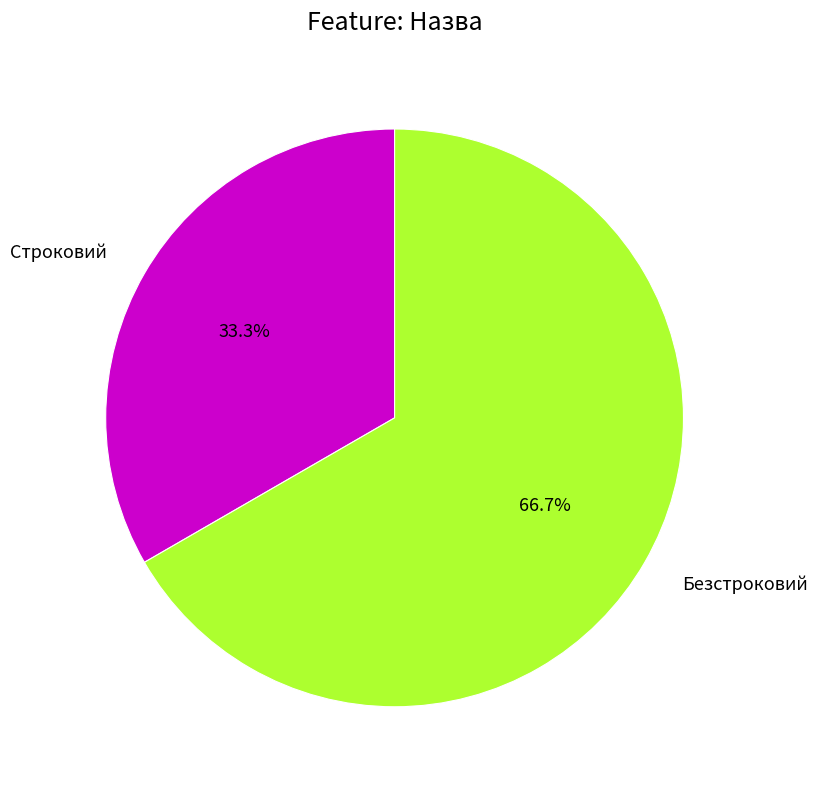

Which slice is the largest?

Безстроковий